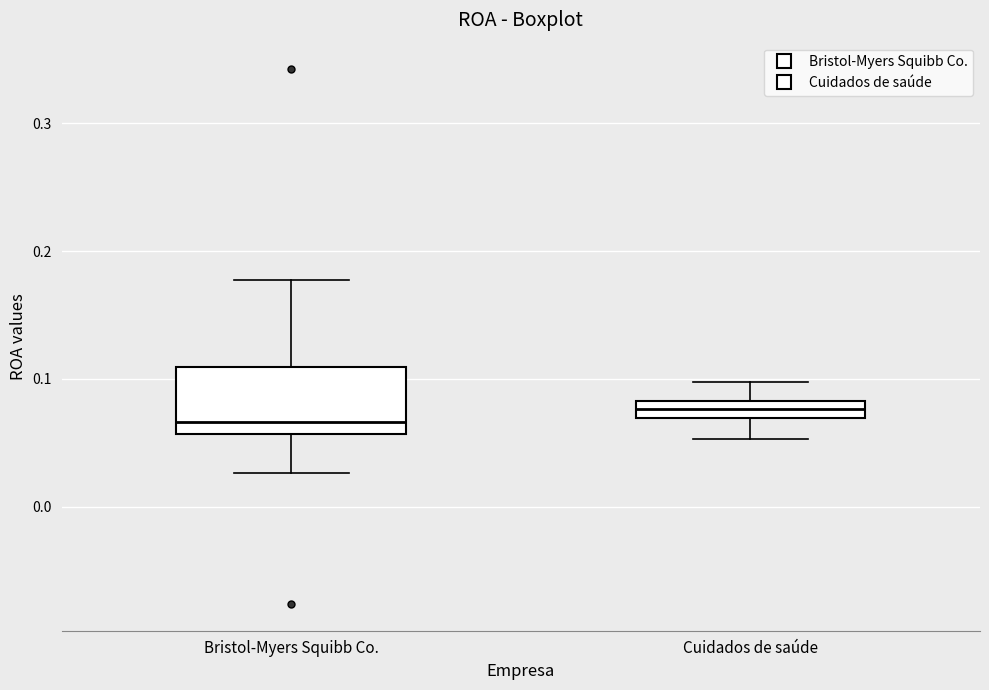

Which box has the highest median line?

Cuidados de saúde